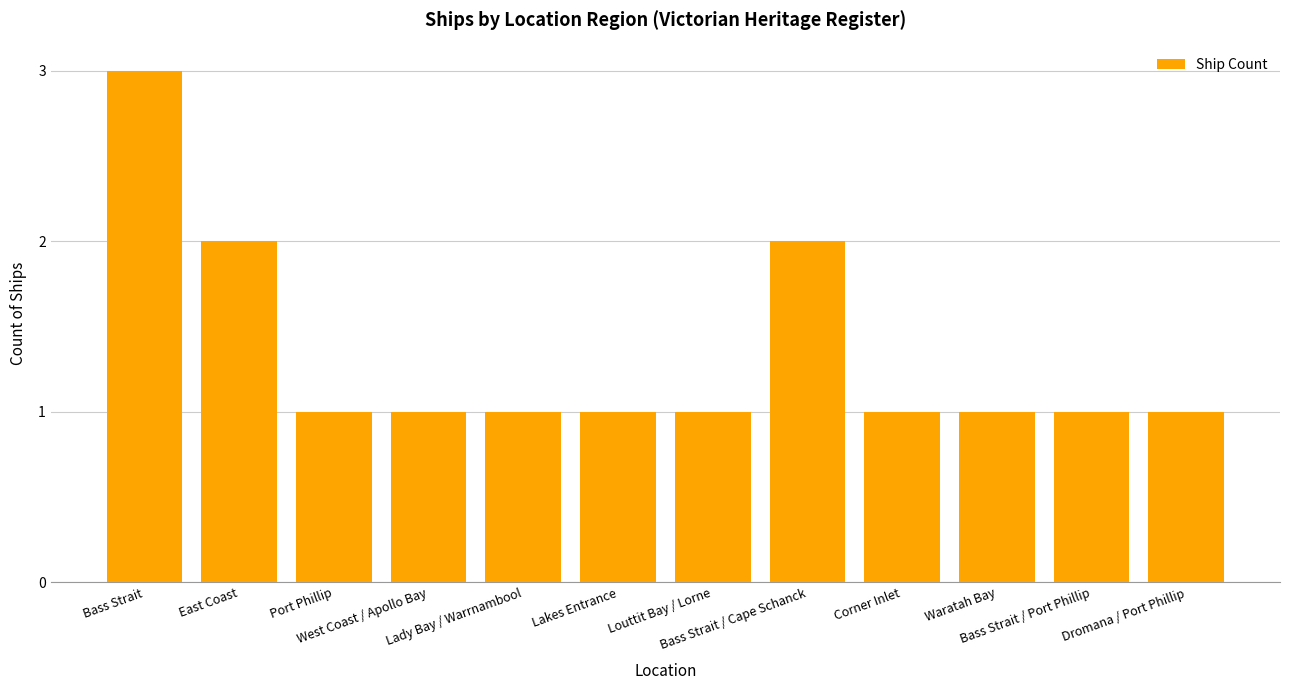

What is the maximum value shown in the chart?

3